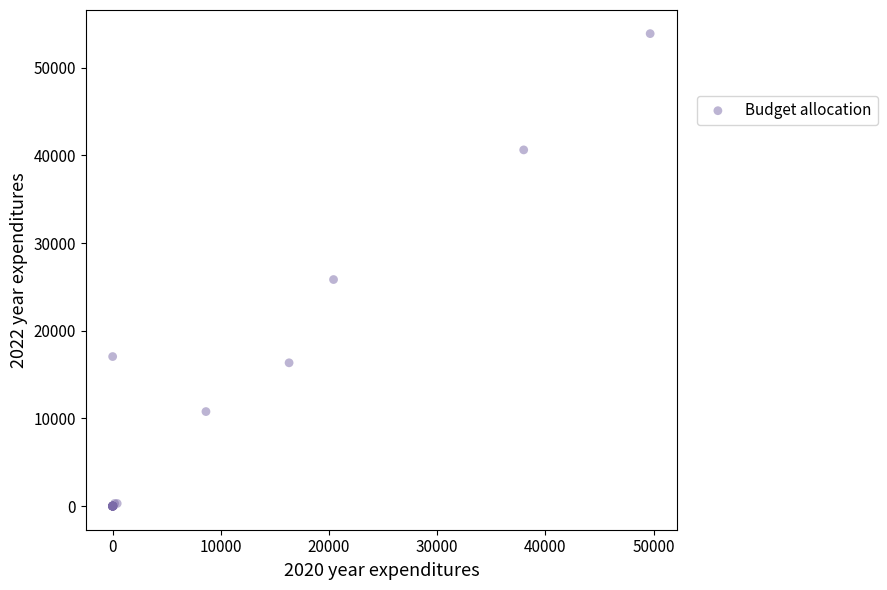

What Y value in the scatter plot is closest to 26951?

25847.8